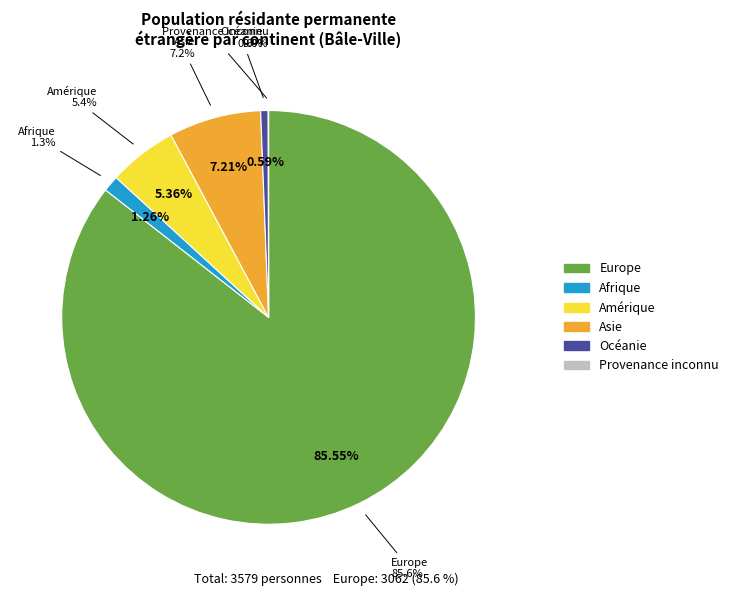

To the nearest percent, what is the average slice percentage?

17%